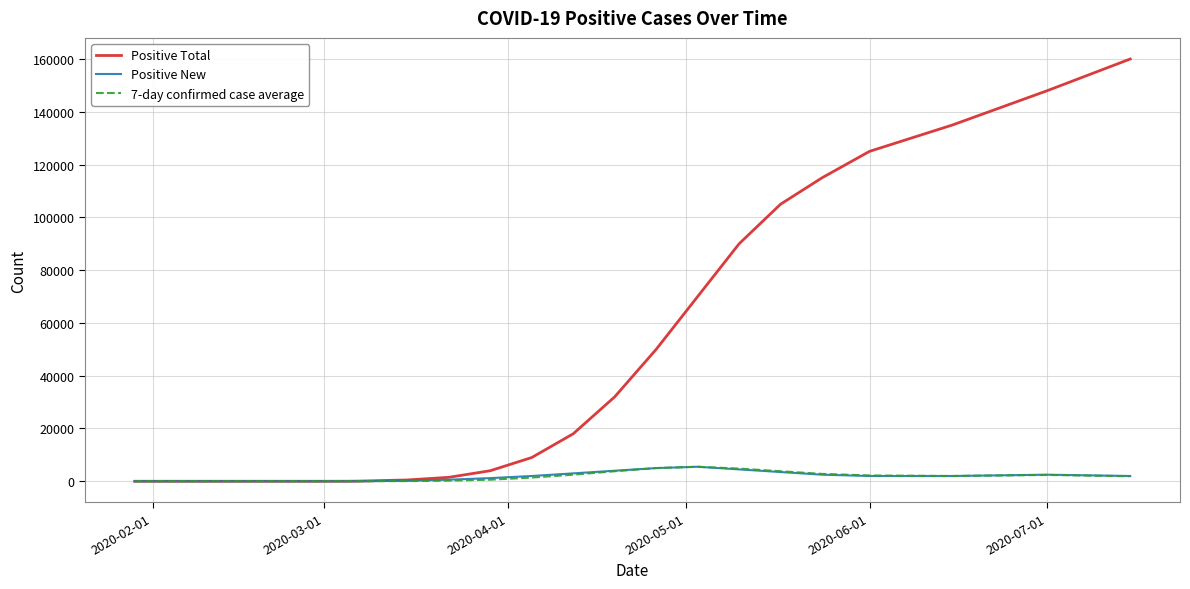

Which series has the largest total across all categories?

Positive Total